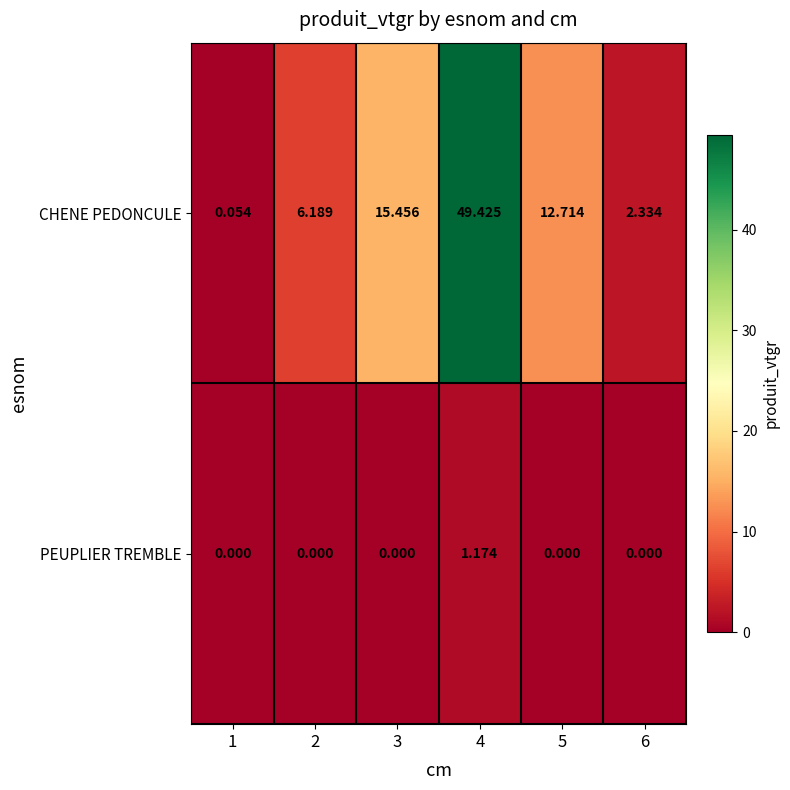

List the series in order of their peak value, lowest first.

PEUPLIER TREMBLE, CHENE PEDONCULE